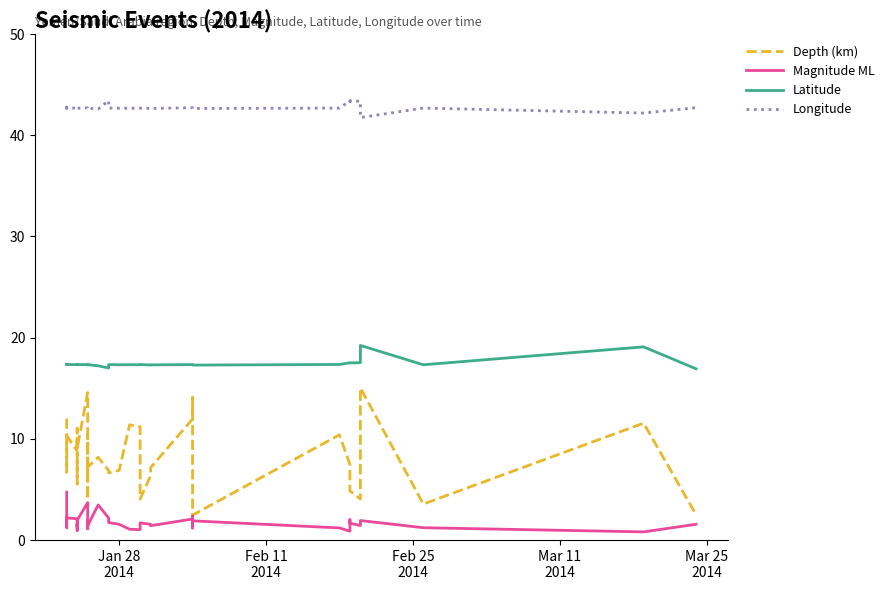

How many data points does each series have?

40